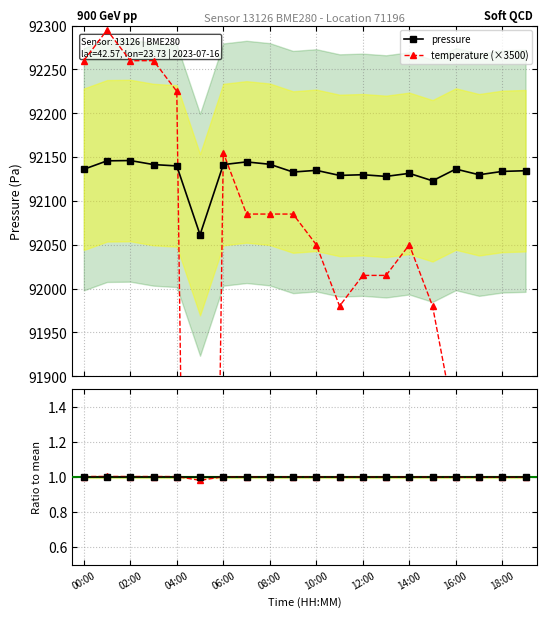

True or false: pressure has more than 0 interior local peaks.

True